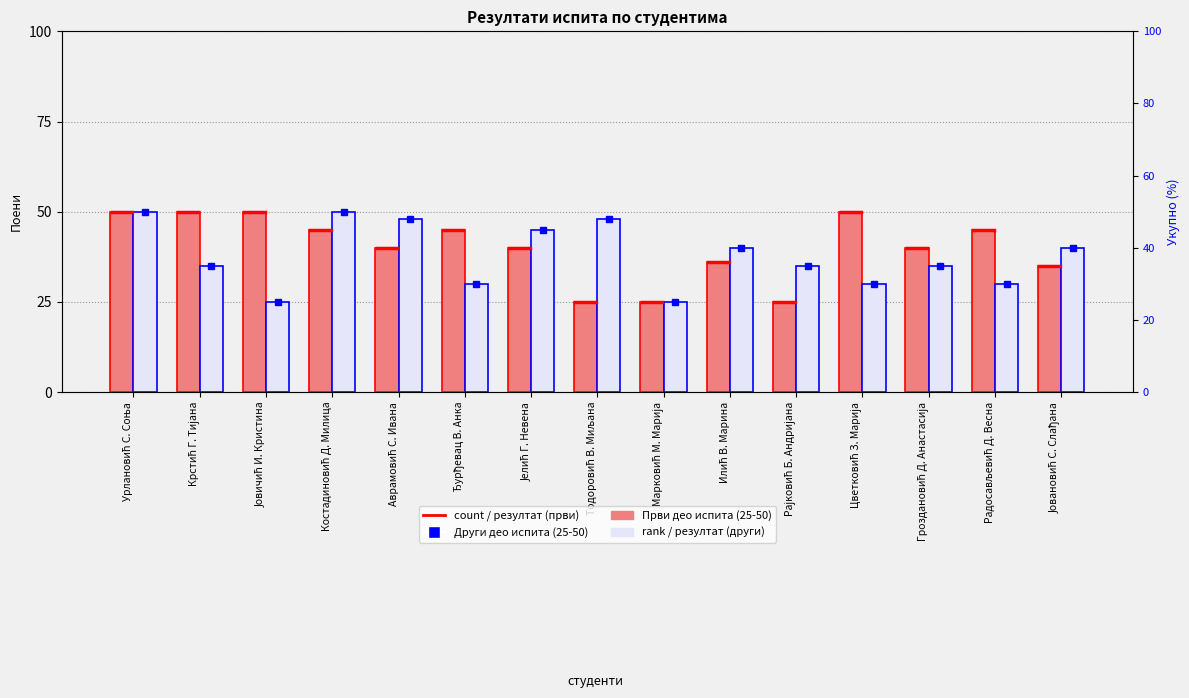

Which has a higher value, Костадиновић Д. Милица or Рајковић Б. Андријана?

Костадиновић Д. Милица